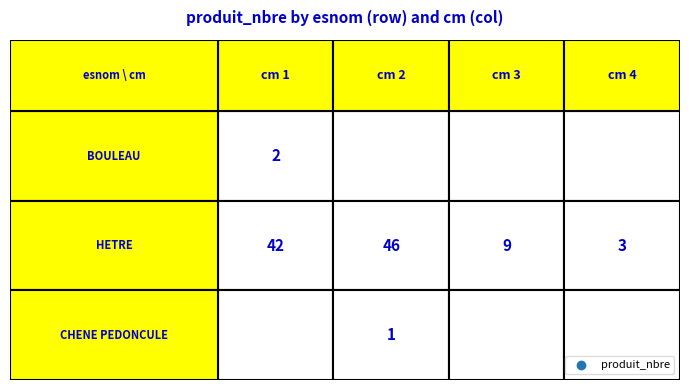

Which series changed the most between 1 and 2?

HETRE